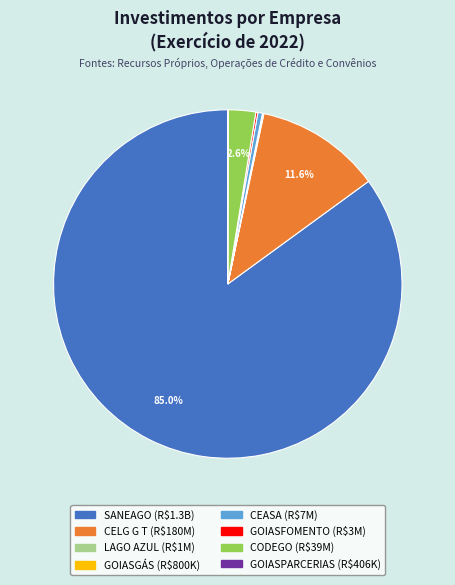

What is the largest slice in the pie chart?

SANEAGO